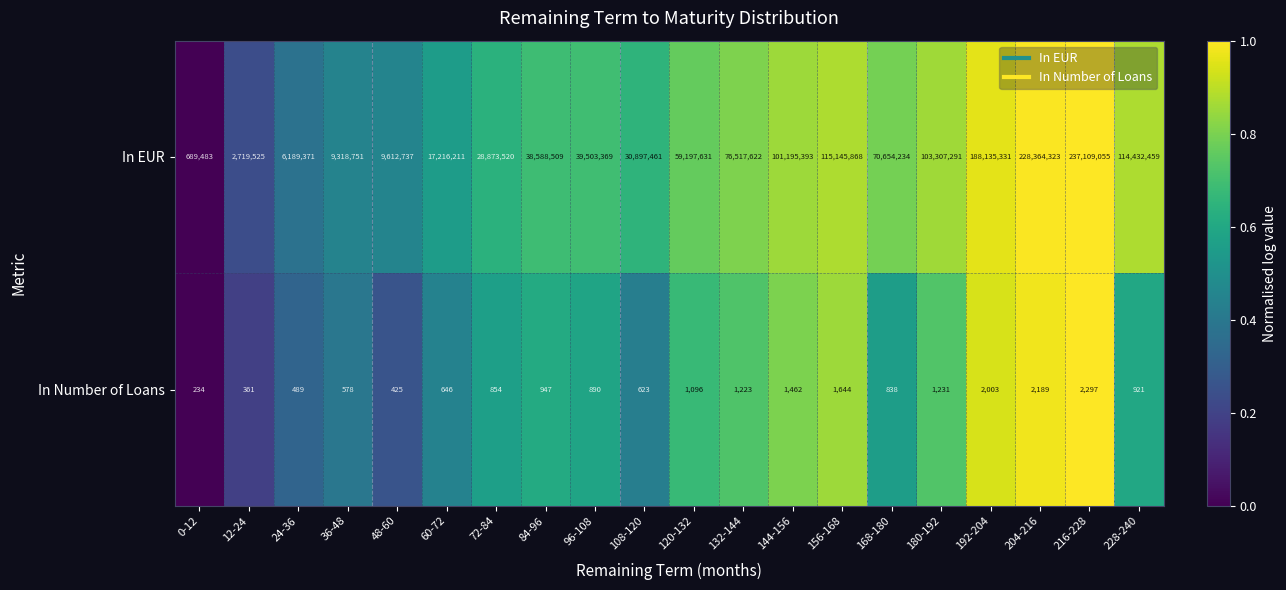

What is the spread (max minus min) of values at 228-240?

114431538